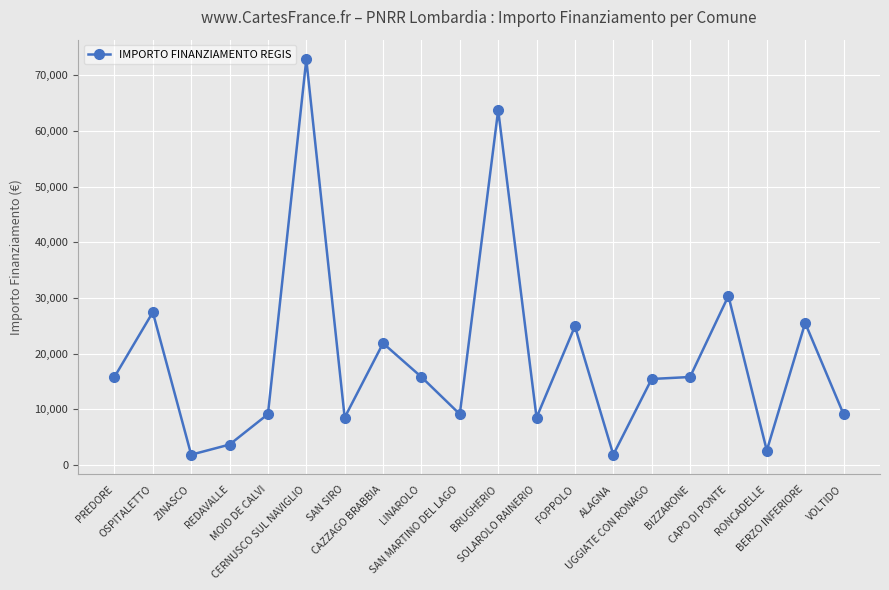

What is the value of the 2nd point from the left?

27424